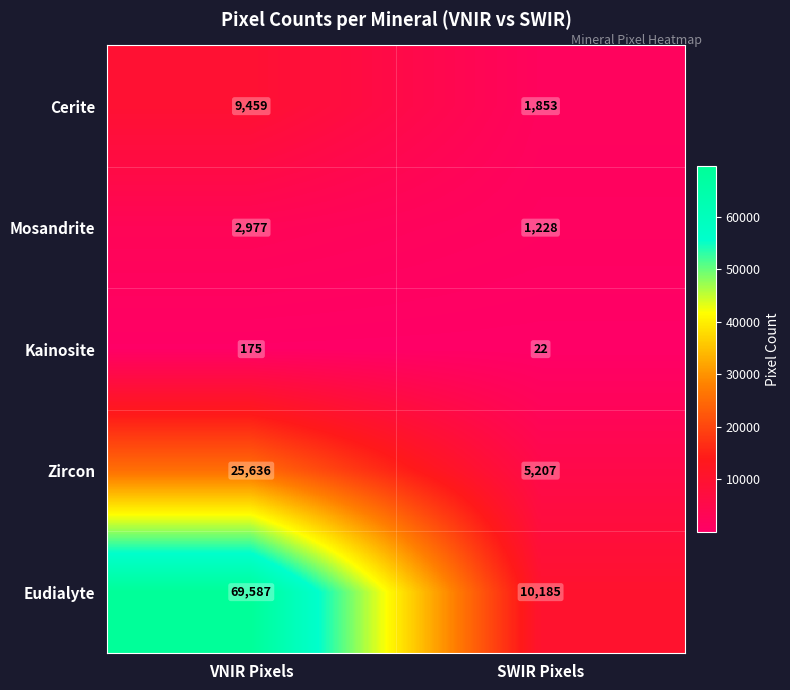

Which series has the largest total across all categories?

Eudialyte